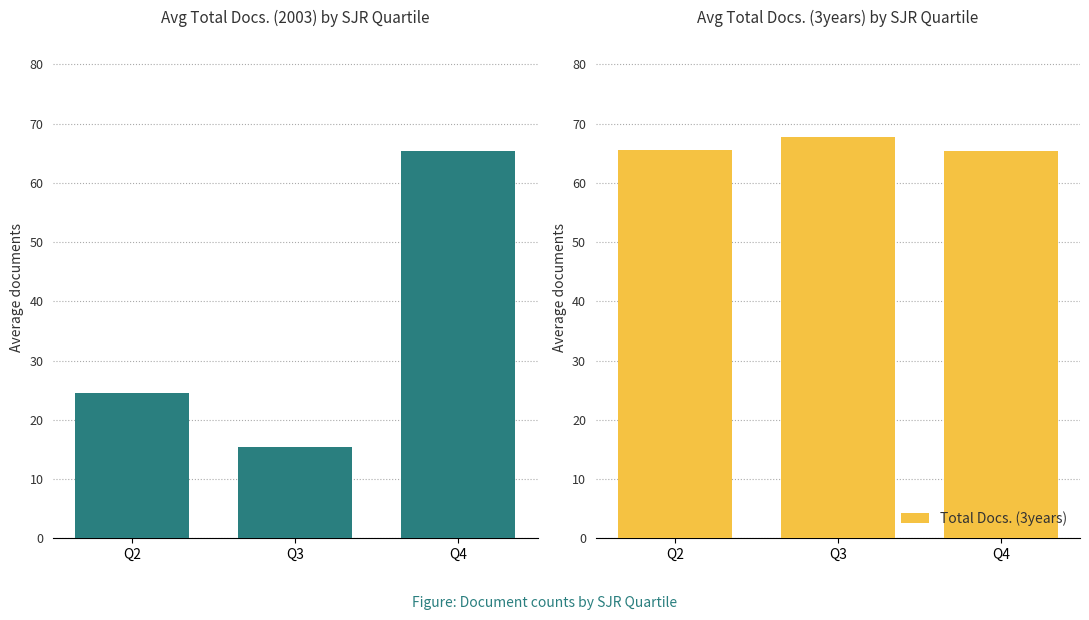

What is the difference between the second highest and minimum values in the Total Docs. (3years) series?

0.2